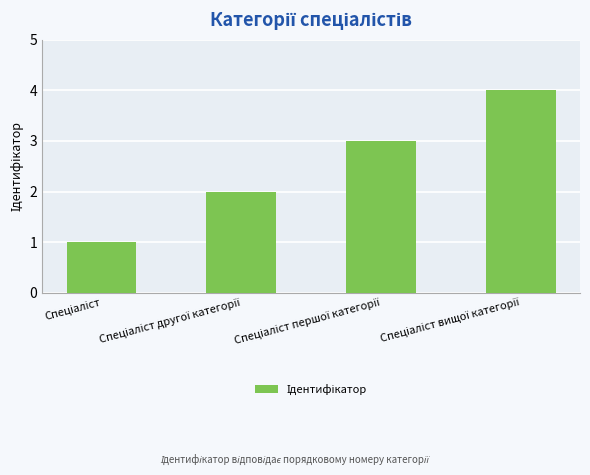

What is the difference between the maximum and minimum values?

3